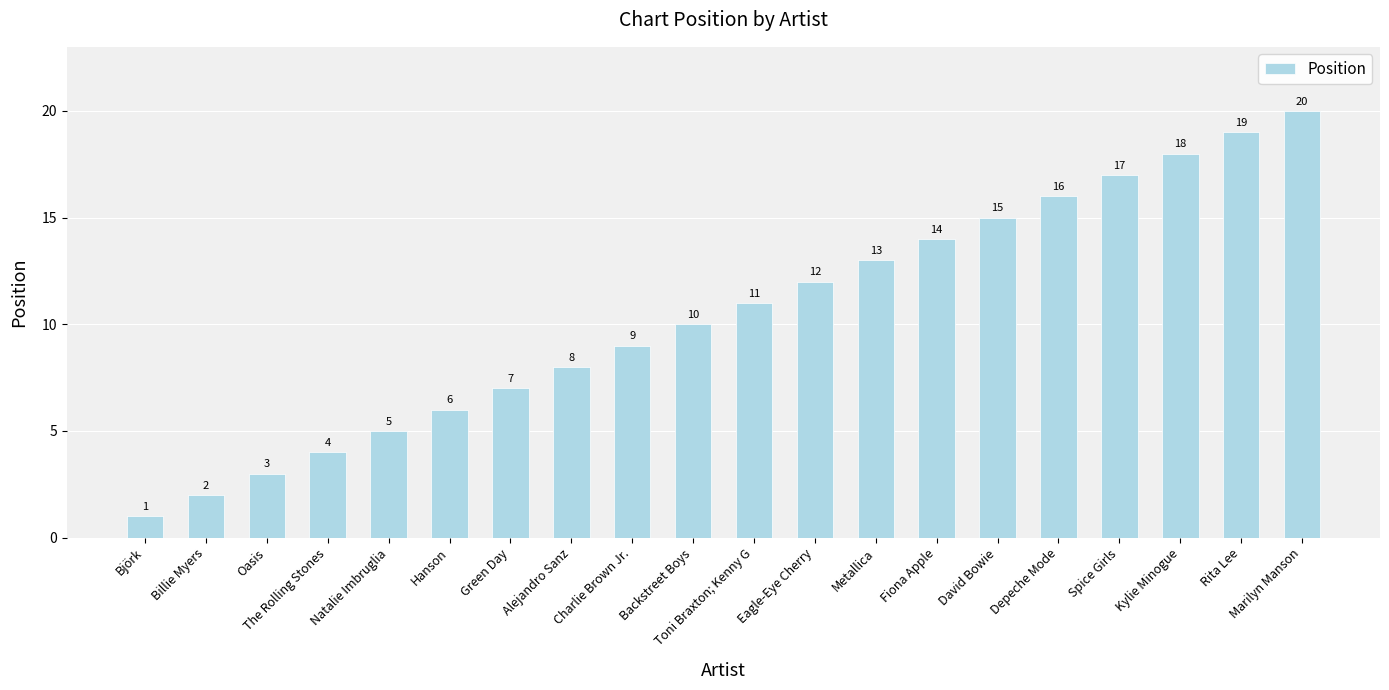

Count the number of data series in this chart.

1